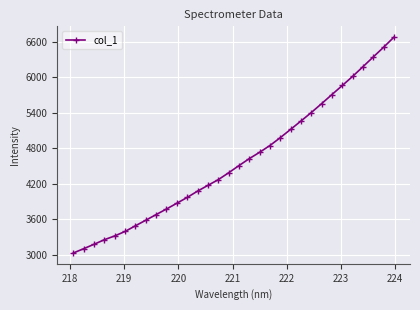

What is the difference between the maximum and minimum values?

3640.1